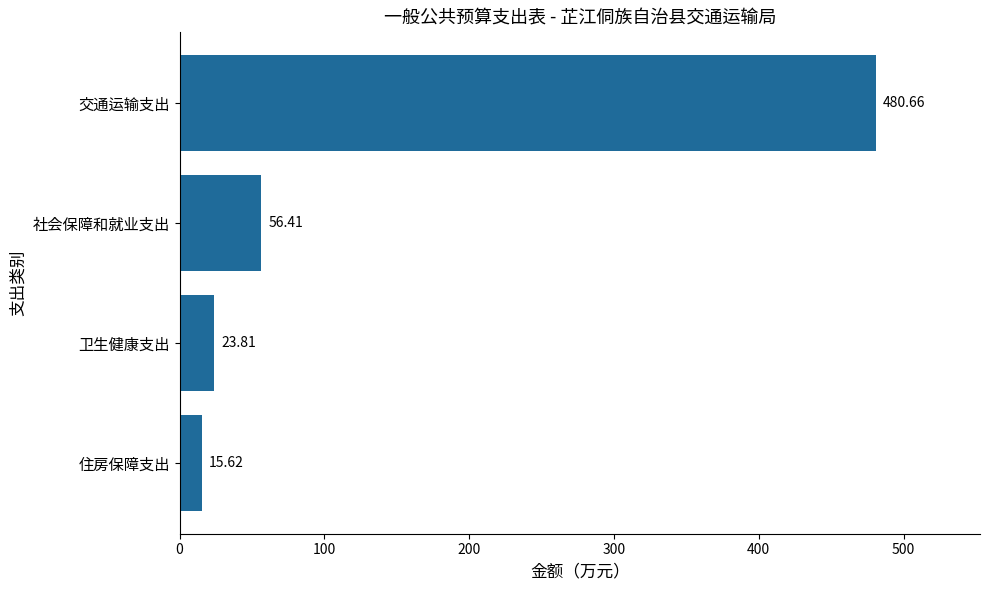

Between 卫生健康支出 and 交通运输支出, which is larger?

交通运输支出